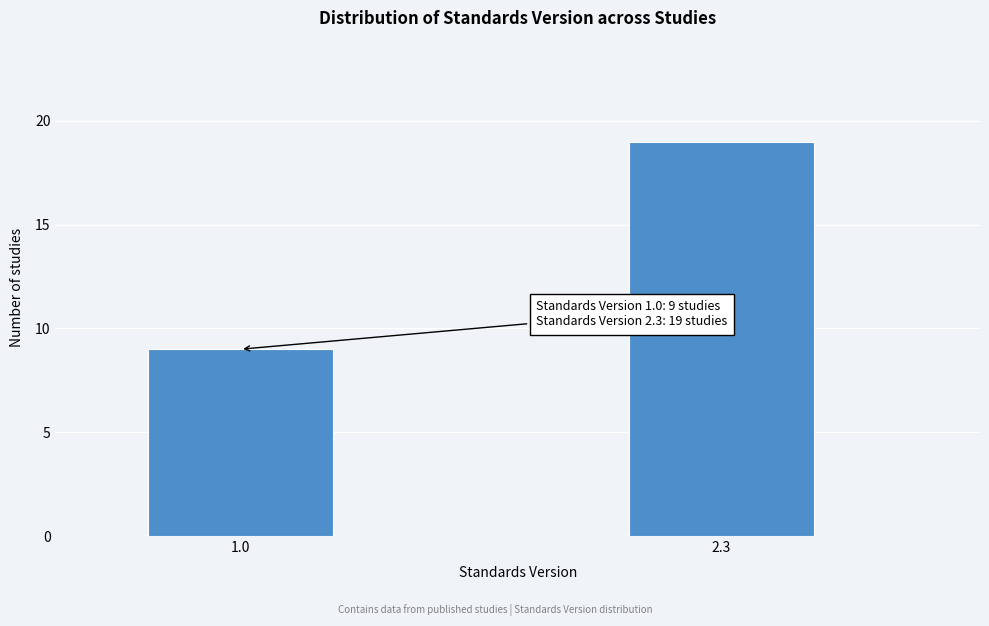

Reading left to right, list all the values displayed in this chart.

1.0=9	2.3=19